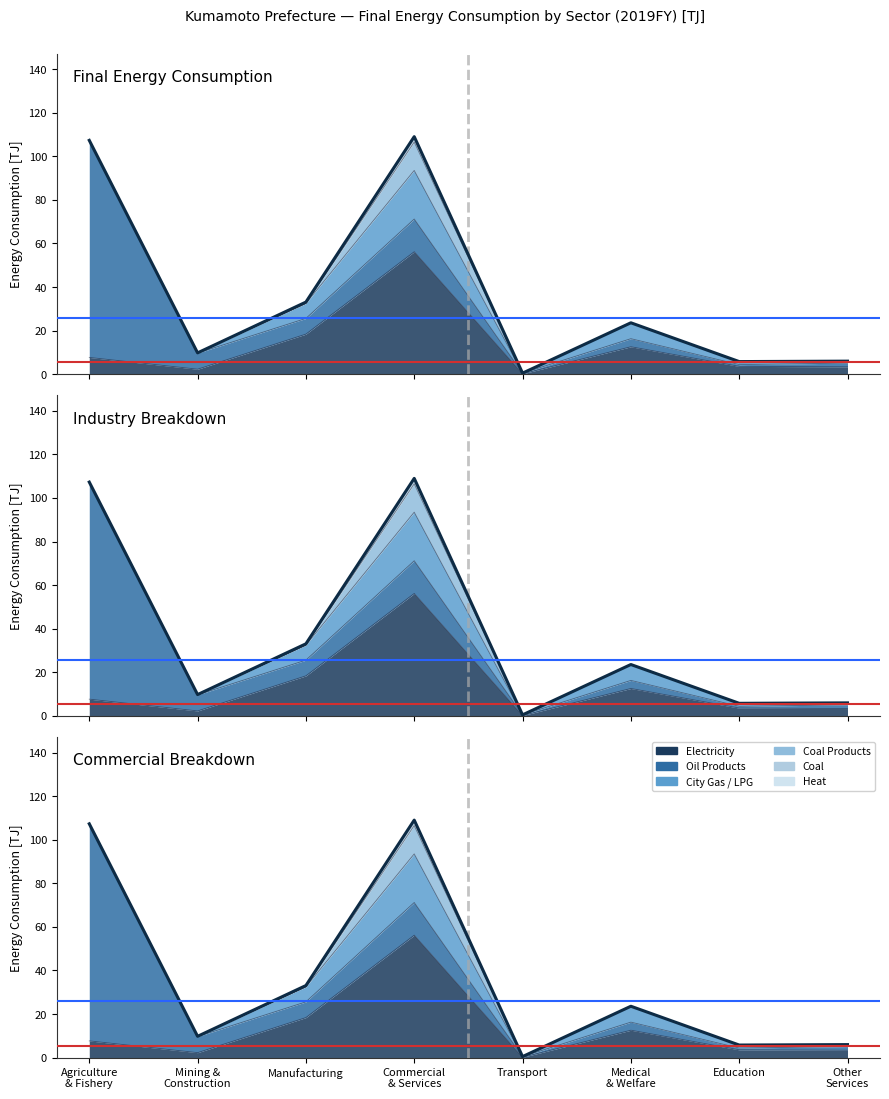

List the labels in order of value, largest first.

Commercial
& Services, Agriculture
& Fishery, Manufacturing, Medical
& Welfare, Mining &
Construction, Other
Services, Education, Transport